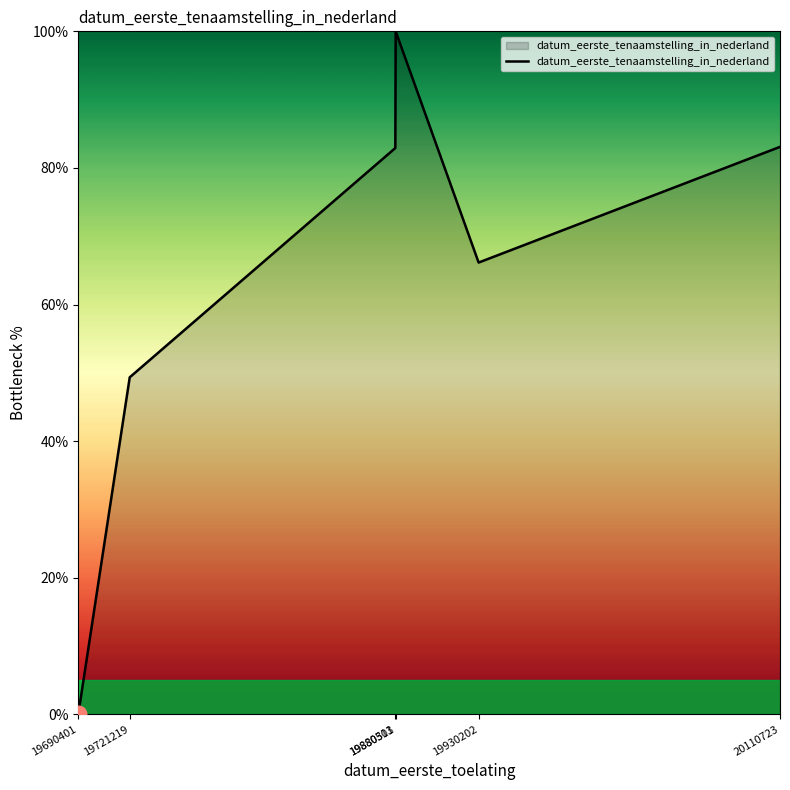

What is the maximum value shown in the chart?

100.0